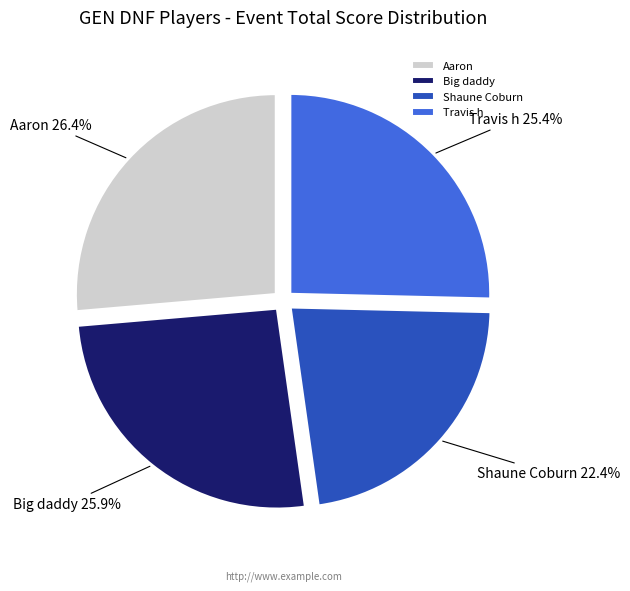

What percentage is the Big daddy slice, to the nearest percent?

26%